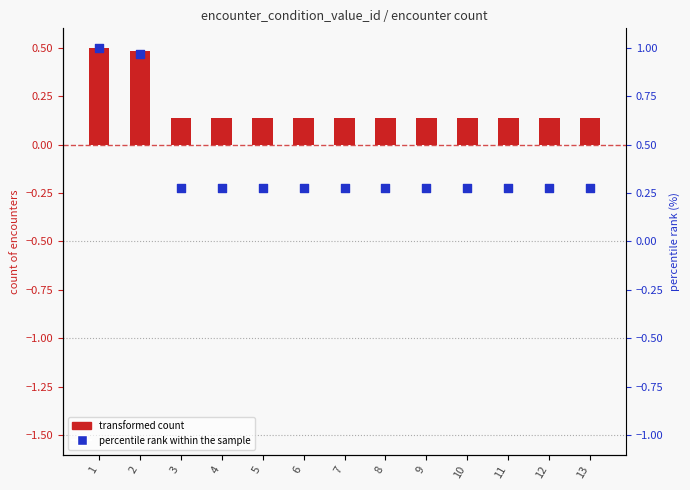

What is the total value across all series at 11?

-0.1